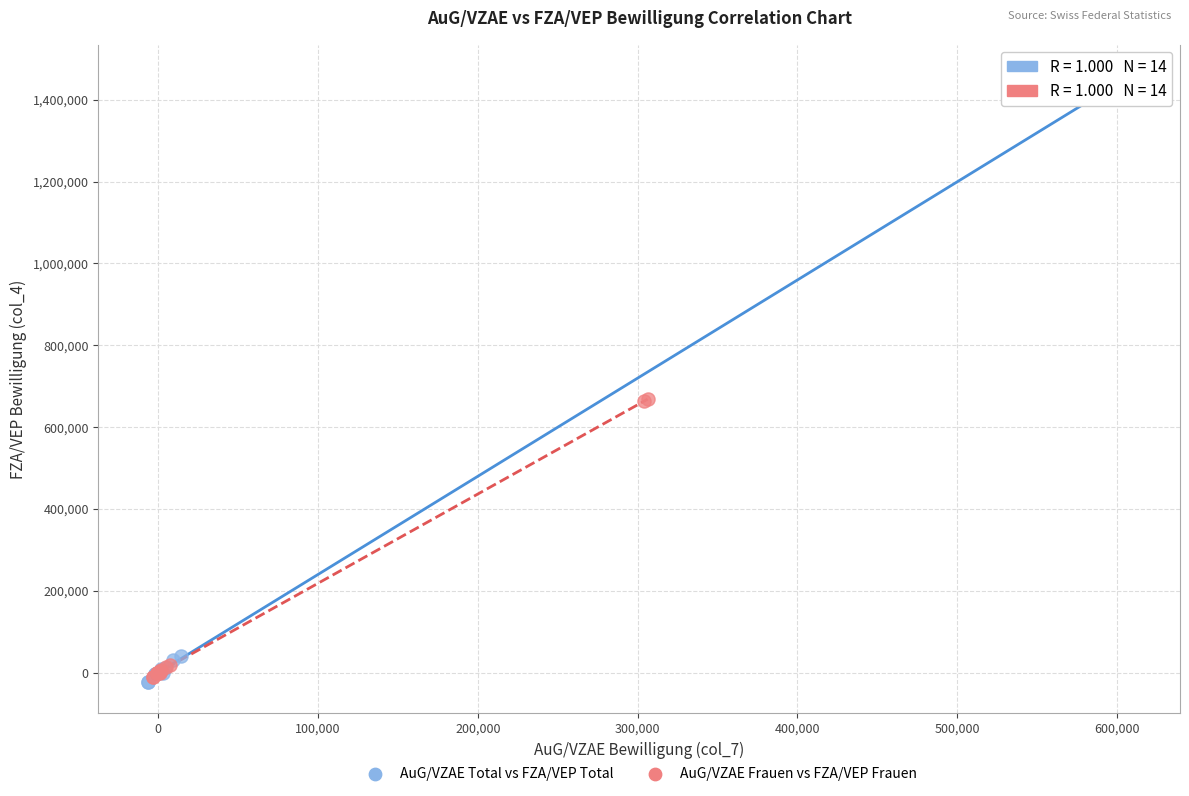

Which series has the widest spread of Y values?

AuG/VZAE Total vs FZA/VEP Total